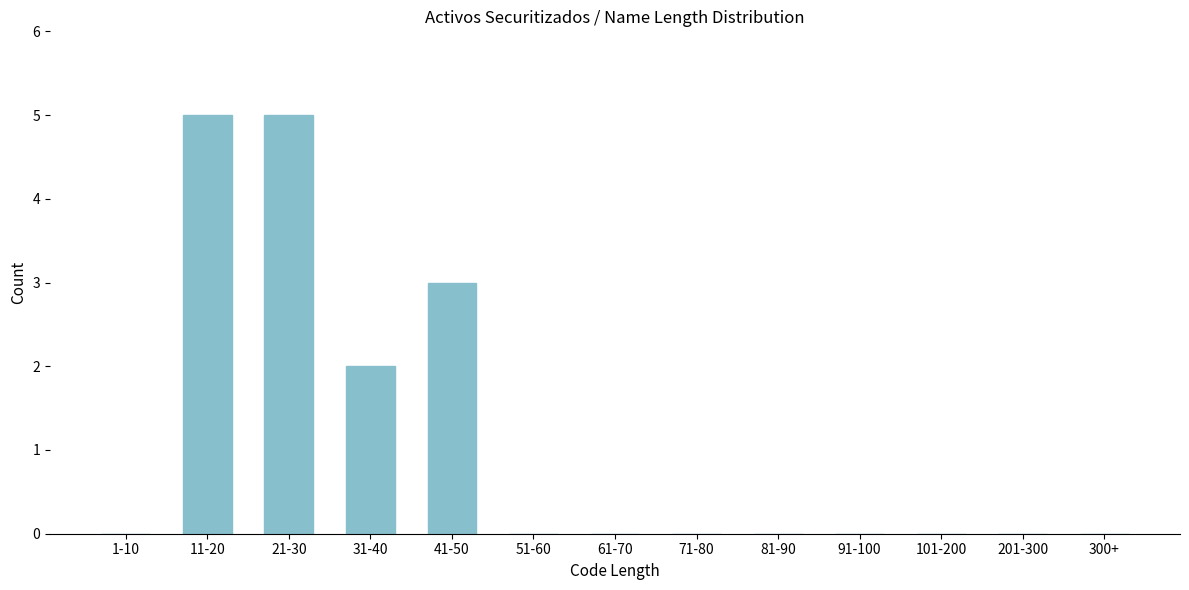

Reading right to left, list all the values displayed in this chart.

300+=0	201-300=0	101-200=0	91-100=0	81-90=0	71-80=0	61-70=0	51-60=0	41-50=3	31-40=2	21-30=5	11-20=5	1-10=0